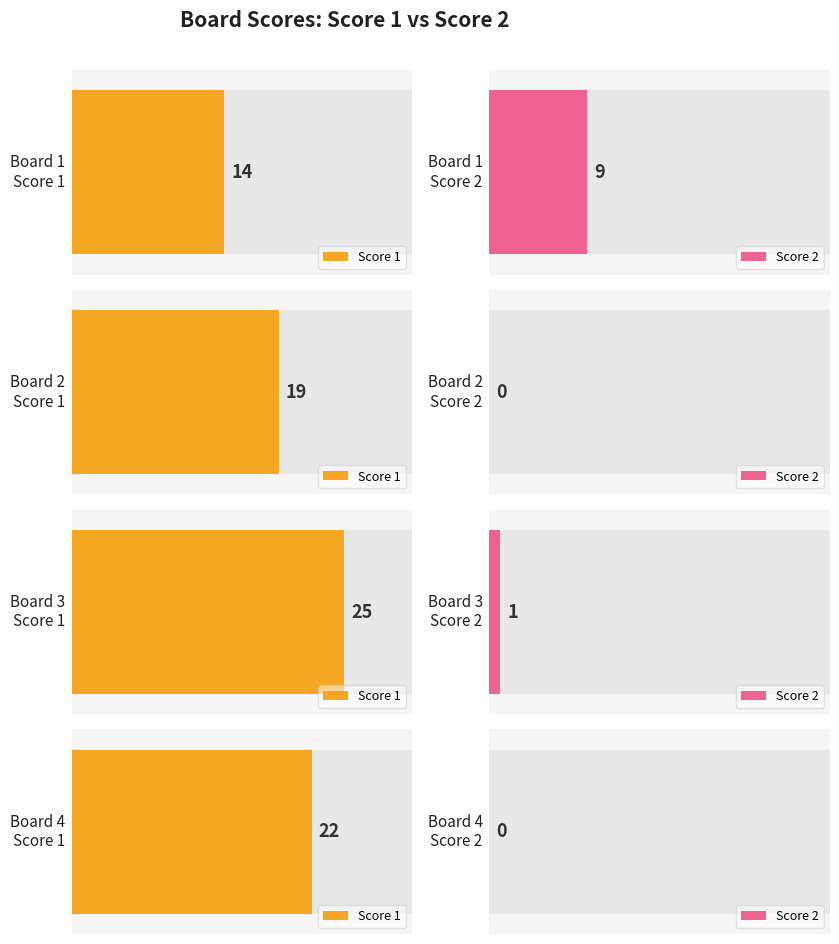

Which series changed the most between Board 1 and Board 2?

Score 2